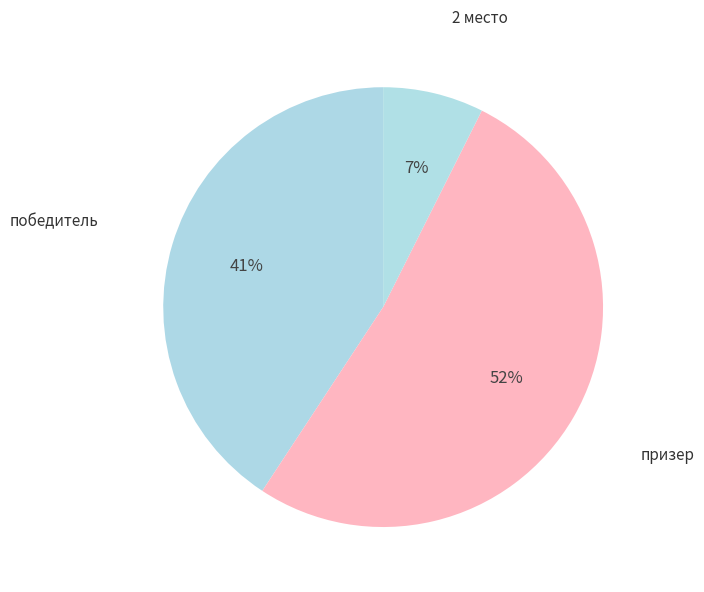

Is the sum of 2 место and призер greater than half?

Yes